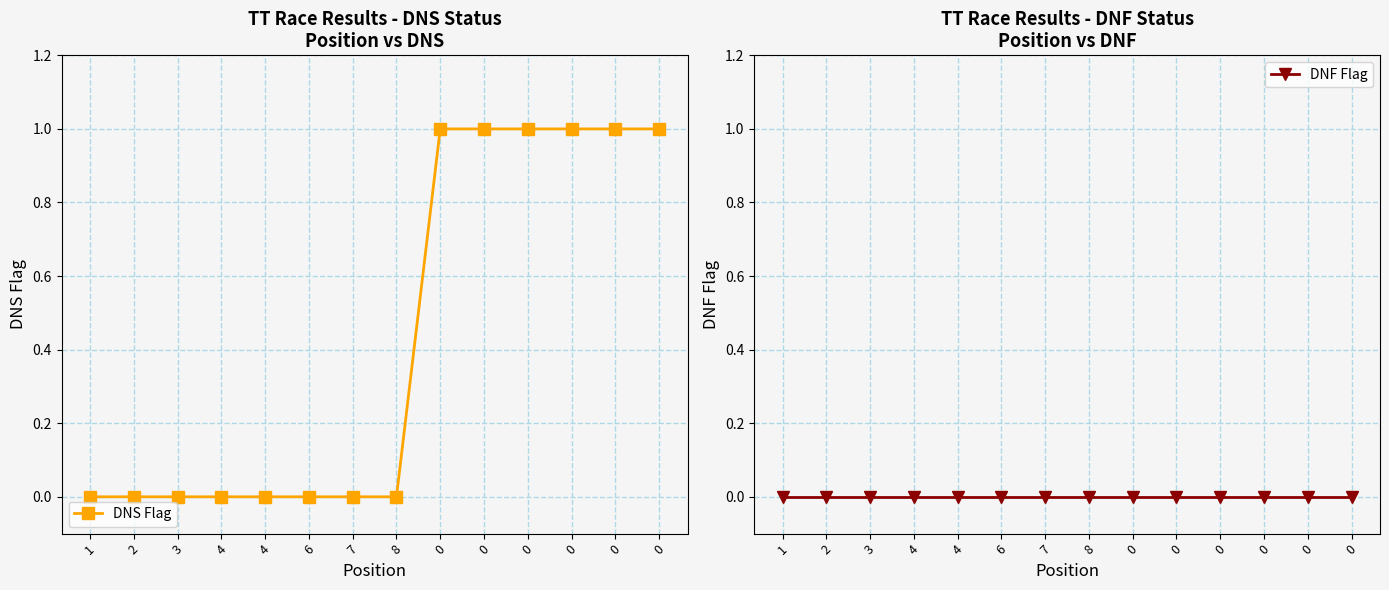

Does the chart display data point markers on the line(s)?

Yes